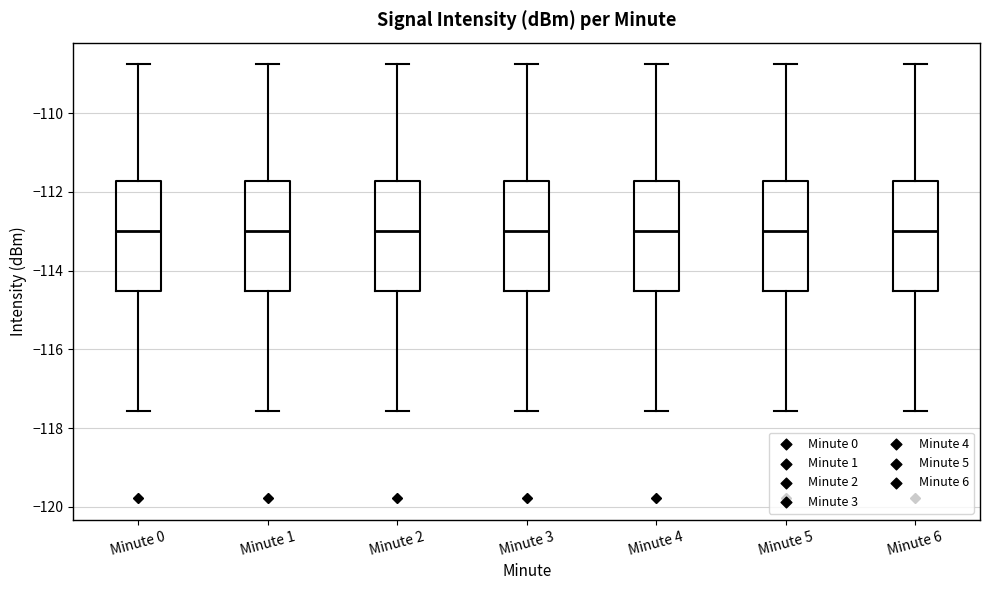

Reading left to right, transcribe this box plot: for each box, give where its median line is, the range the box spans, and where its two whiskers end, as read against the y-axis. The values are not printed on the chart, so give them approximately, as read against the axis.

Minute 0: median -113.0, box -114.6 to -111.8, whiskers -117.6 to -108.8
Minute 1: median -113.0, box -114.6 to -111.8, whiskers -117.6 to -108.8
Minute 2: median -113.0, box -114.6 to -111.8, whiskers -117.6 to -108.8
Minute 3: median -113.0, box -114.6 to -111.8, whiskers -117.6 to -108.8
Minute 4: median -113.0, box -114.6 to -111.8, whiskers -117.6 to -108.8
Minute 5: median -113.0, box -114.6 to -111.8, whiskers -117.6 to -108.8
Minute 6: median -113.0, box -114.6 to -111.8, whiskers -117.6 to -108.8